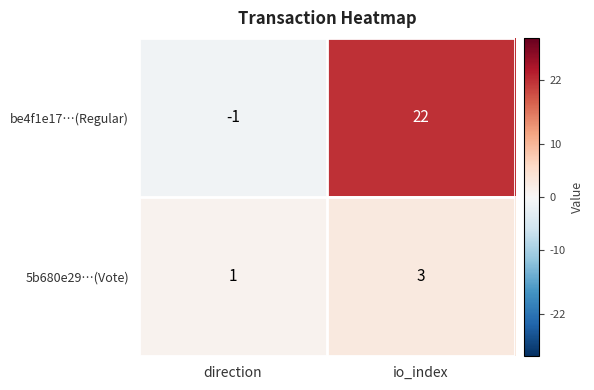

What is the difference between the highest and lowest values at io_index?

19